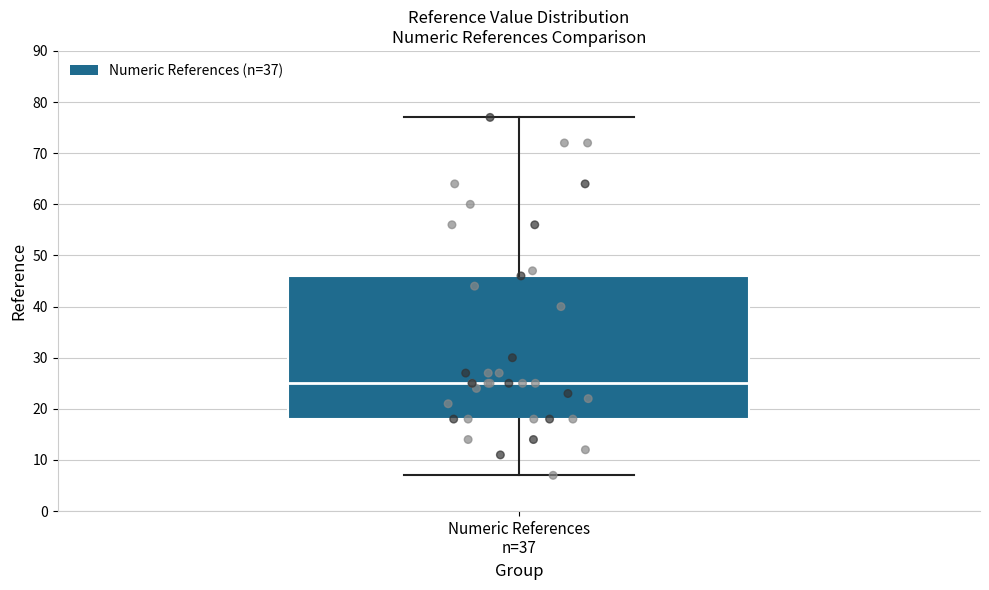

Where does the upper whisker of the box for Numeric References n=37 end on the y-axis? The values are not printed on the chart, so give them approximately, as read against the axis.

77